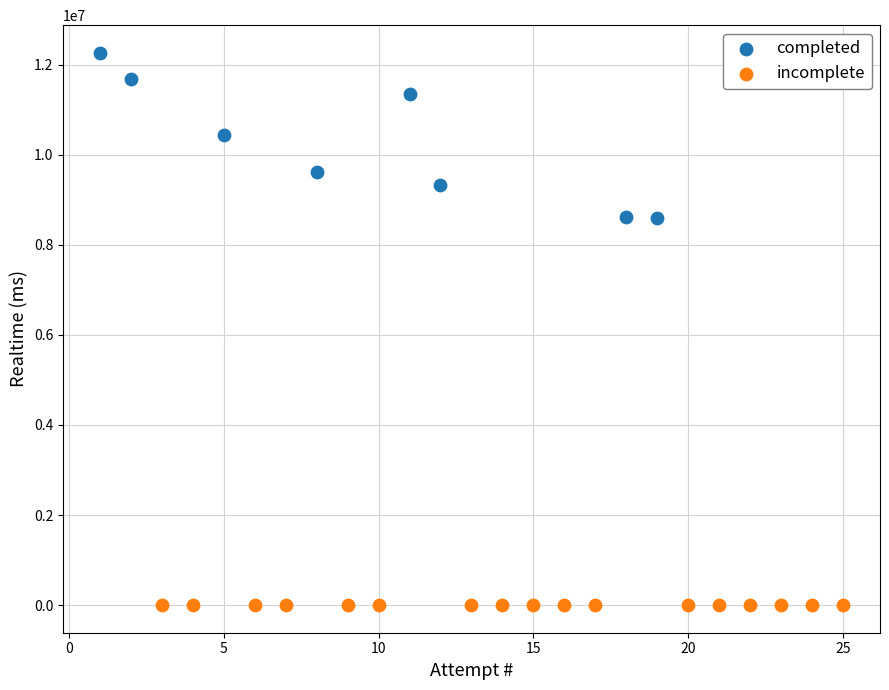

Which series contains the lowest Y value?

incomplete